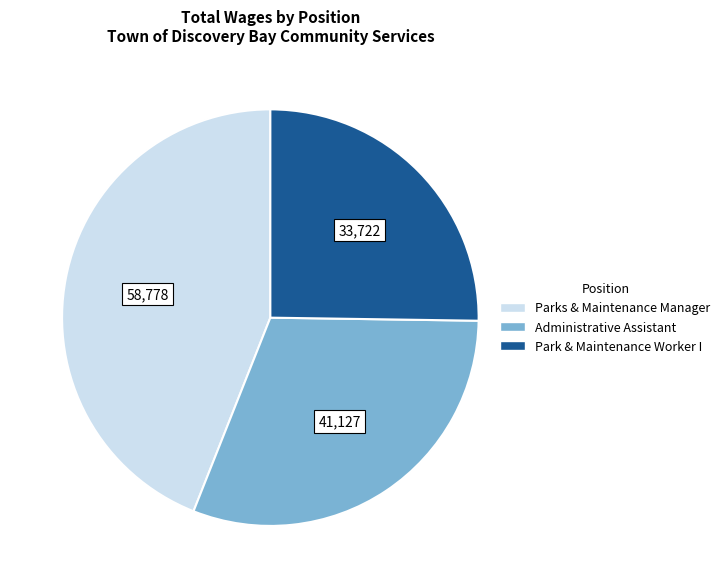

Which has a higher value, Park & Maintenance Worker I or Parks & Maintenance Manager?

Parks & Maintenance Manager